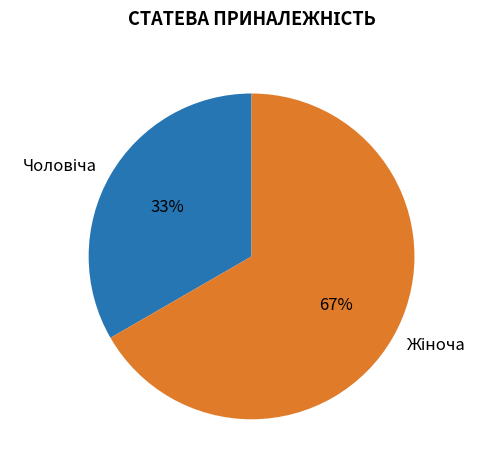

Is there a majority slice in this chart?

Yes